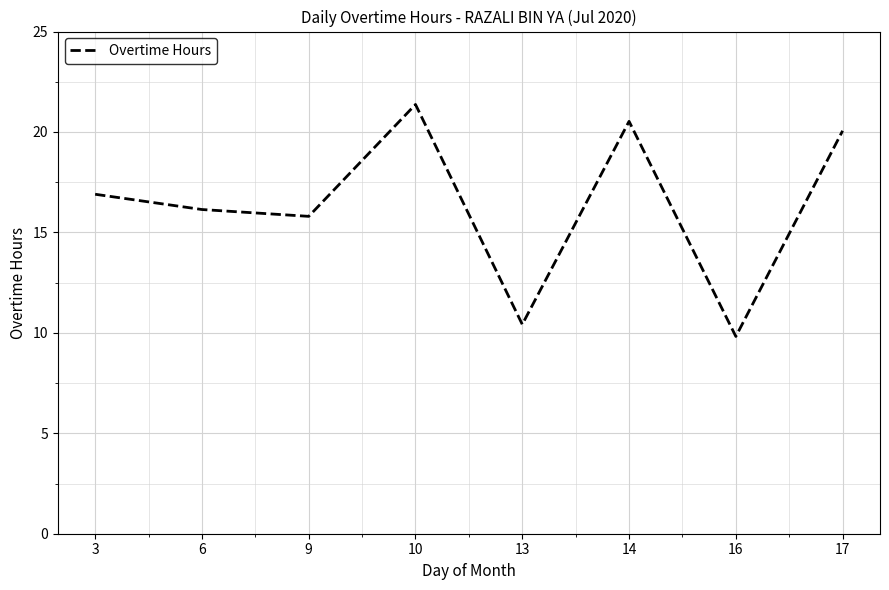

Is it true that the value at 3 is 16.9?

True